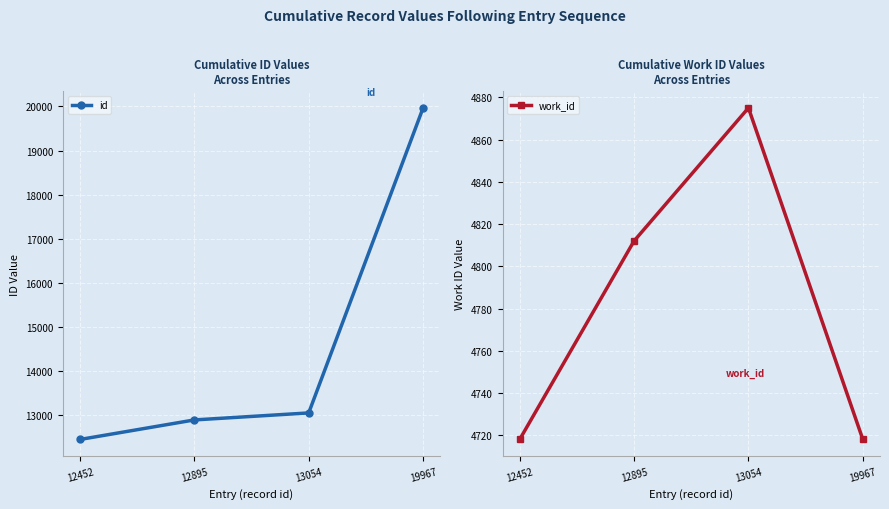

What is the value of the work_id point at the 4th from the left?

4718